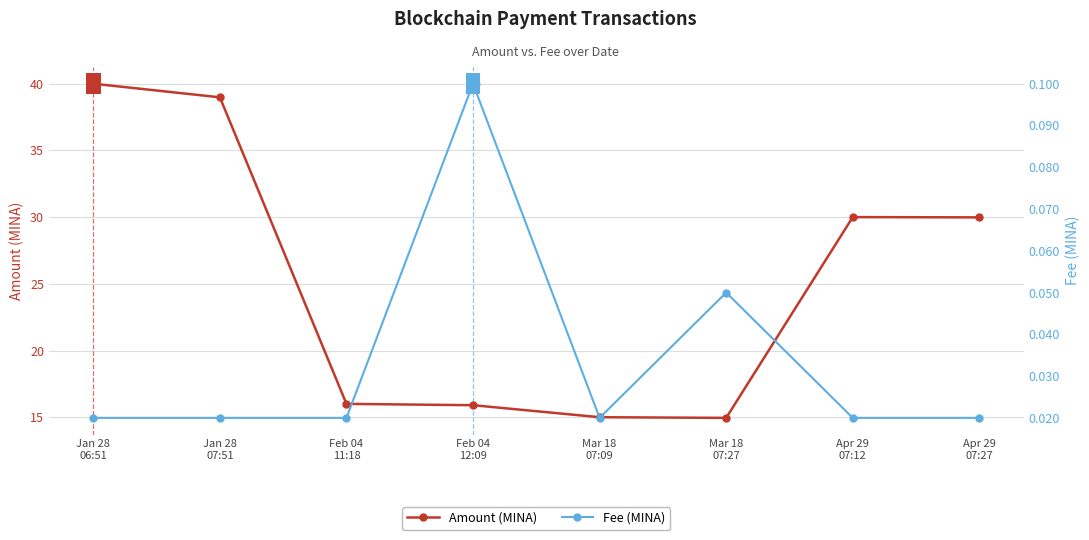

Where is the first local minimum for Fee?

Mar 18
07:09